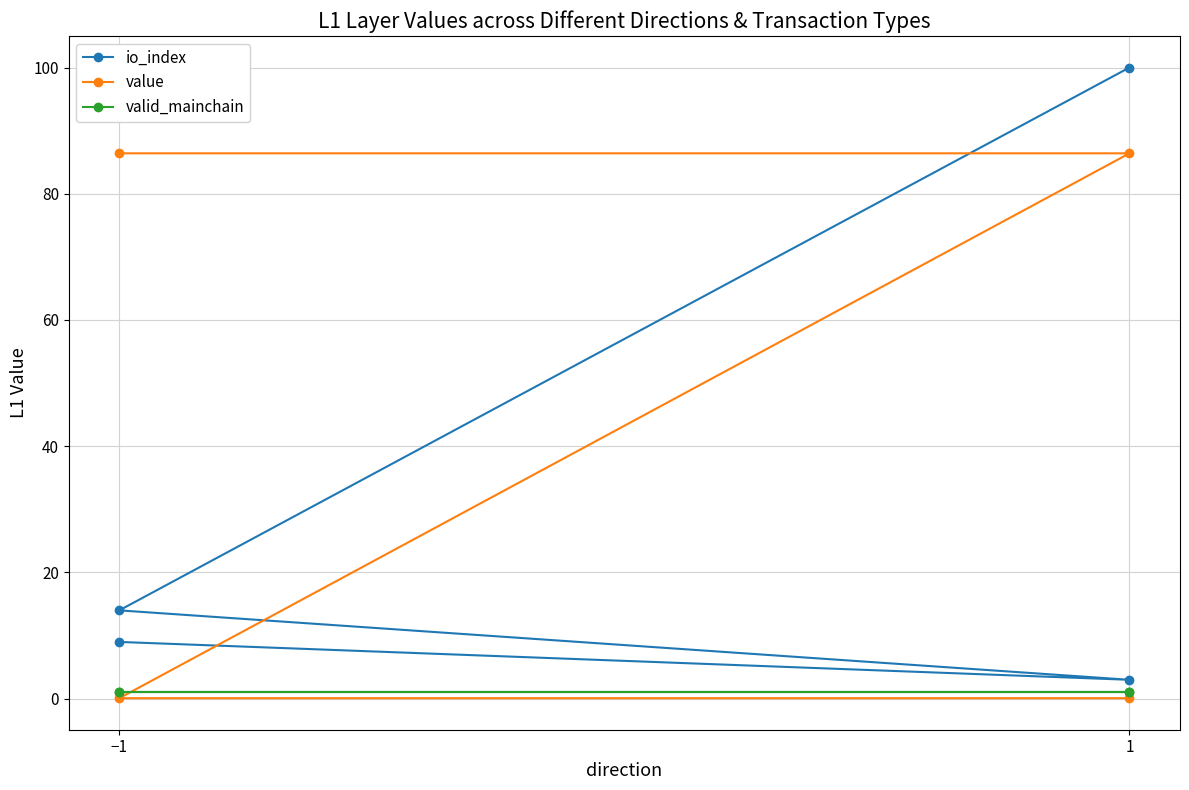

Reading left to right, list all the values displayed in this chart.

io_index: 9.0	3.0	14.0	100.0
value: 86.4	86.4	0.1	0.1
valid_mainchain: 1.0	1.0	1.0	1.0